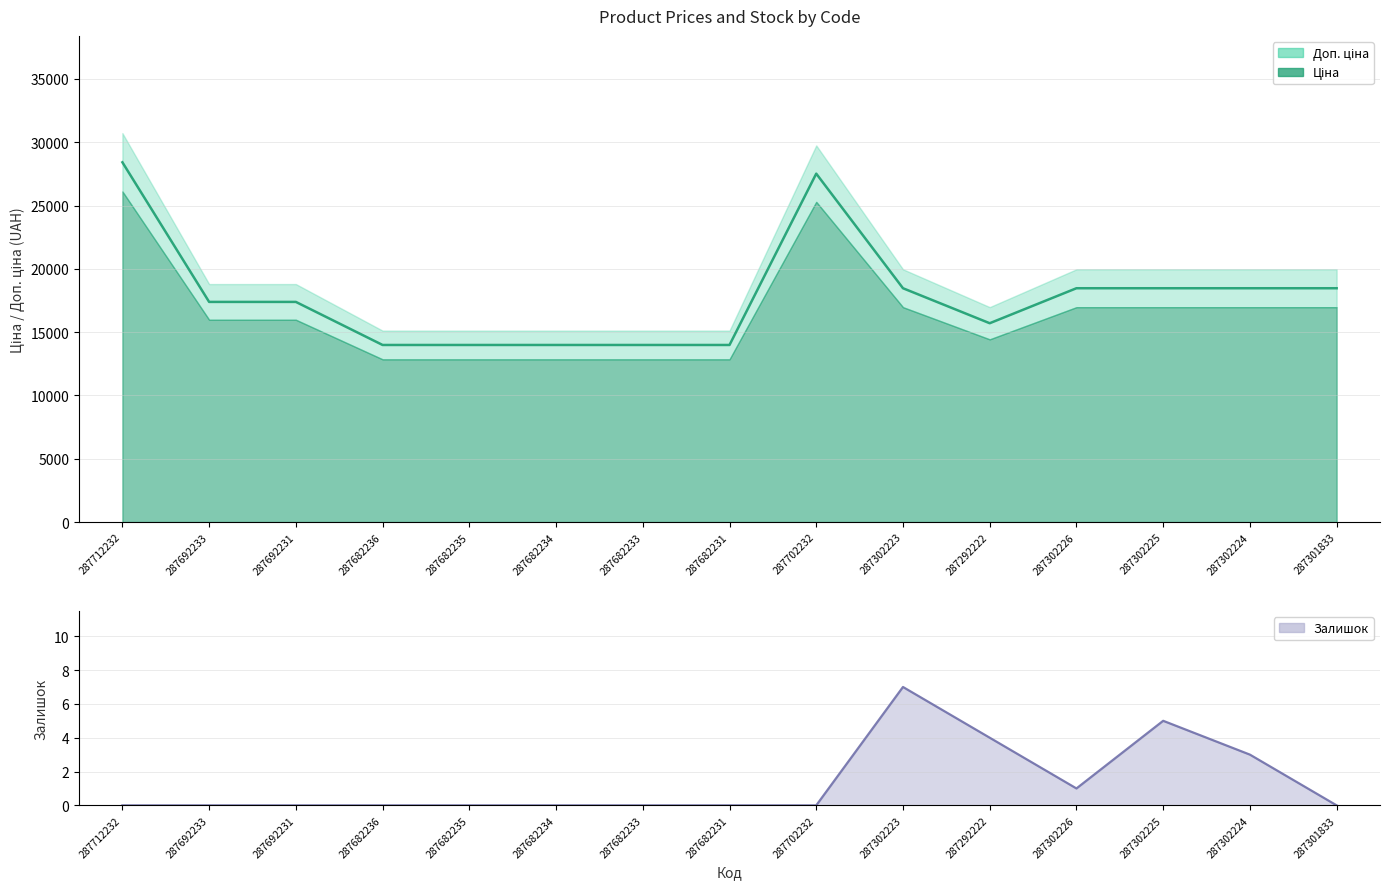

Which category has the lowest value across all series?

287712232